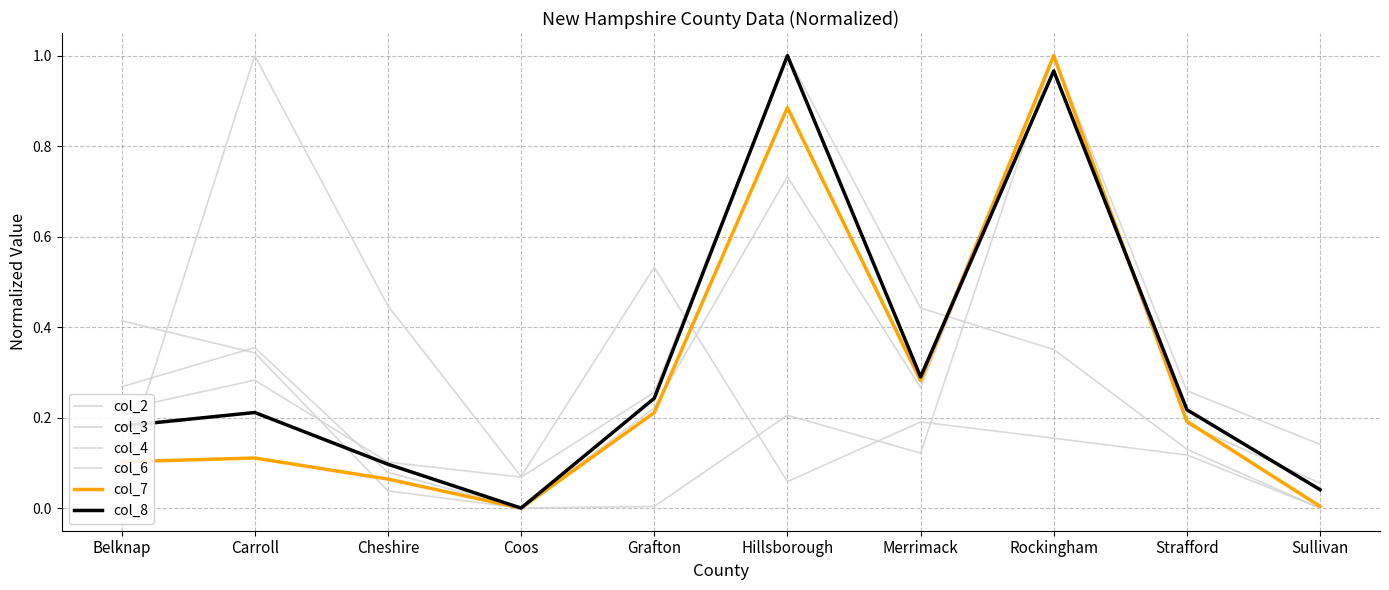

Is this an area chart (filled region under the line)?

No